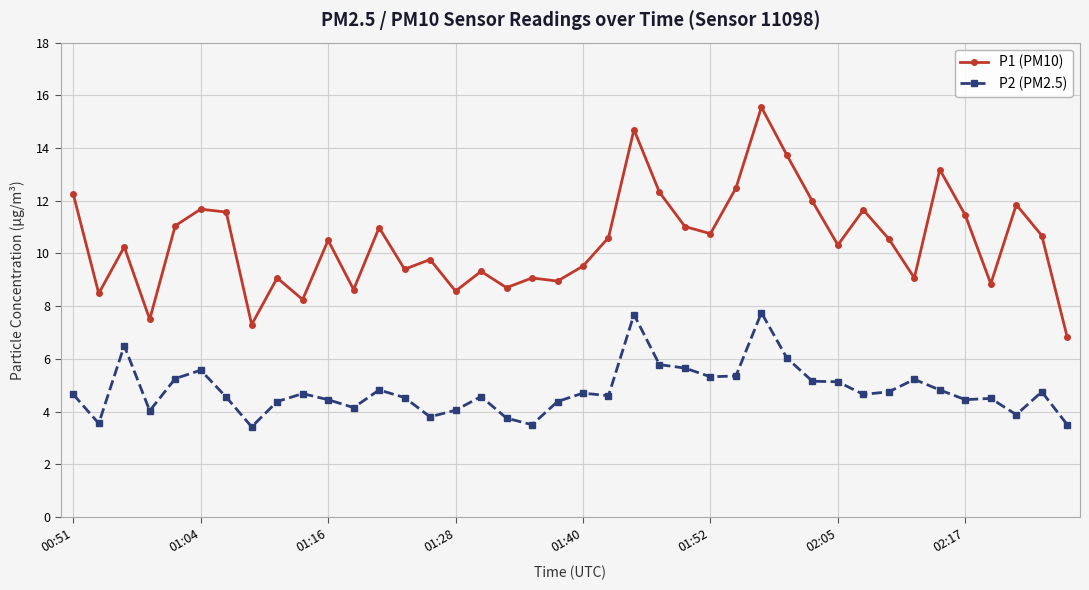

What is the average value of the P1 (PM10) series?

10.5